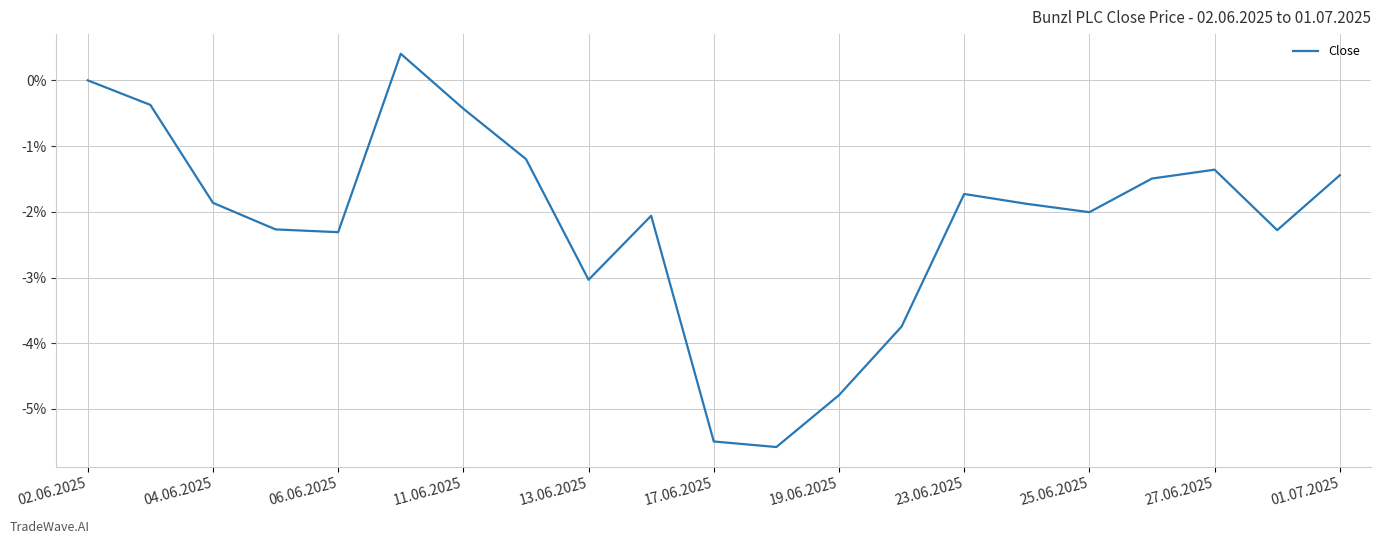

What is the average value?

-2.1